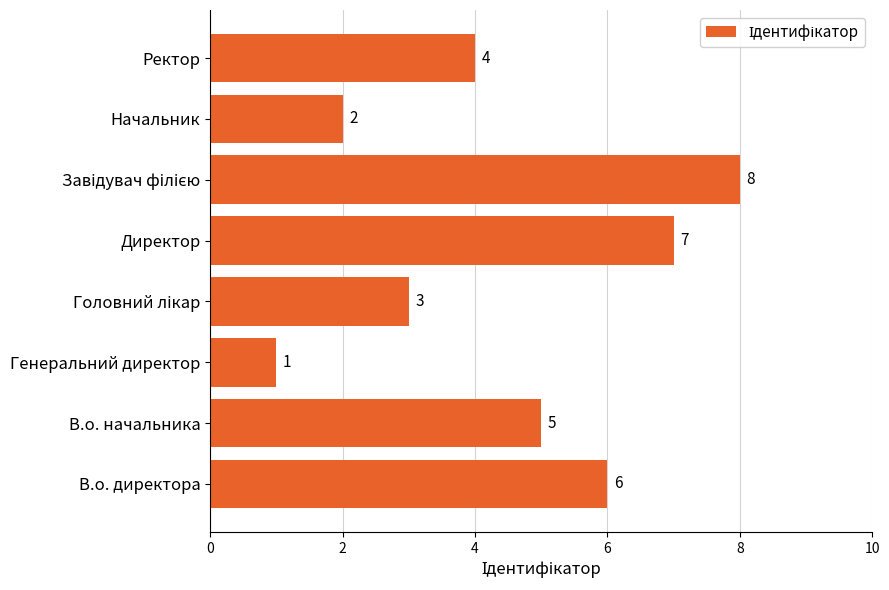

What is the smallest value displayed?

1